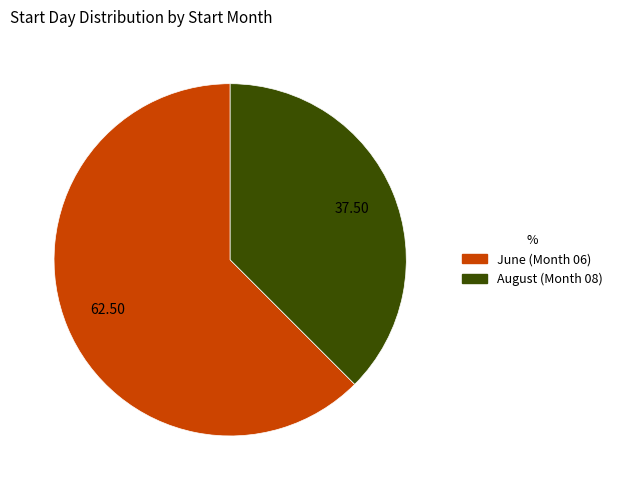

Is there any slice that represents more than half of the pie?

Yes